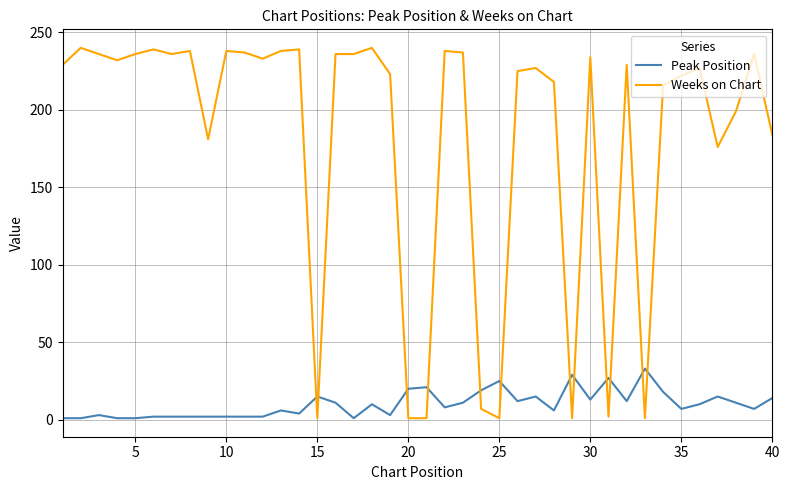

Which series has the widest spread of values?

Weeks on Chart